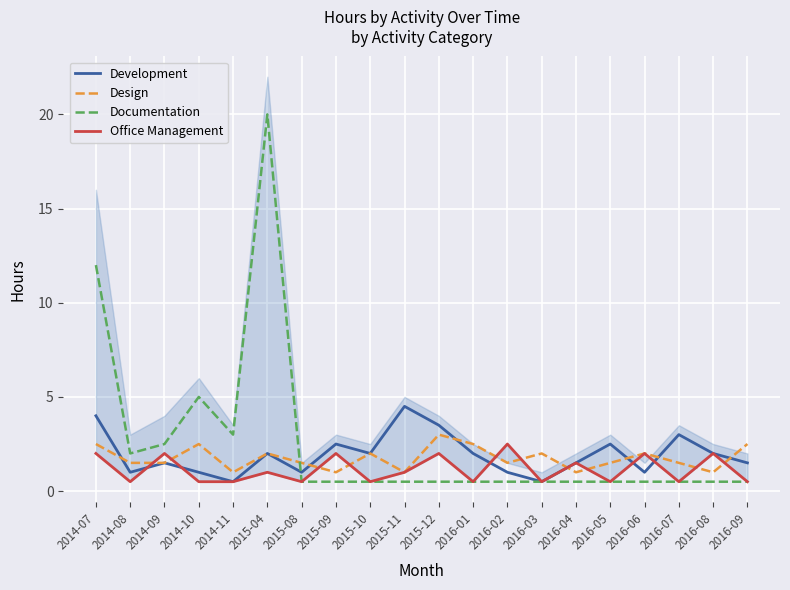

True or false: Documentation has more than 2 points higher than both neighbors.

False